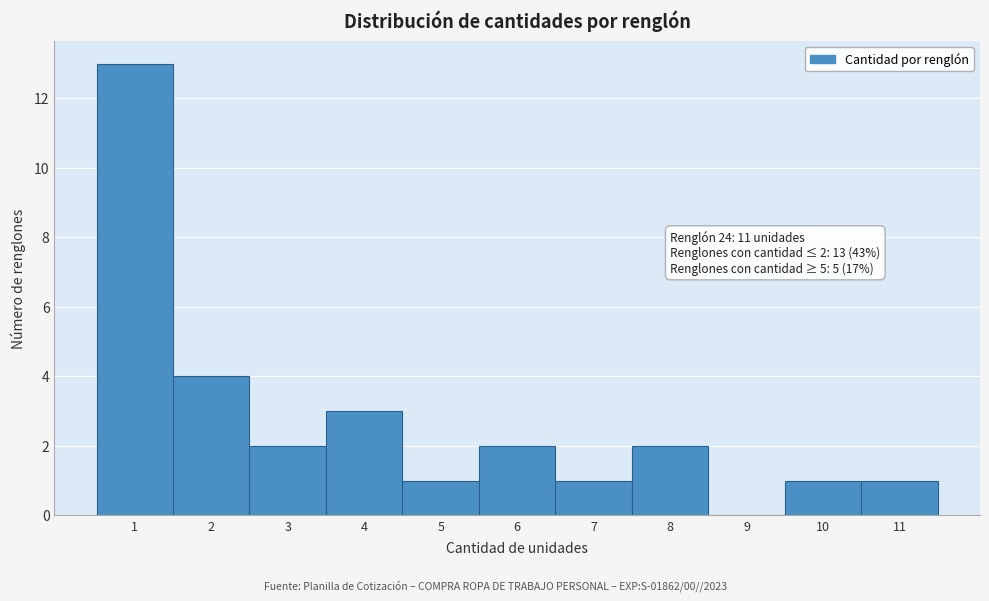

Over which range of the x-axis is the bar tallest?

0.5 to 1.5